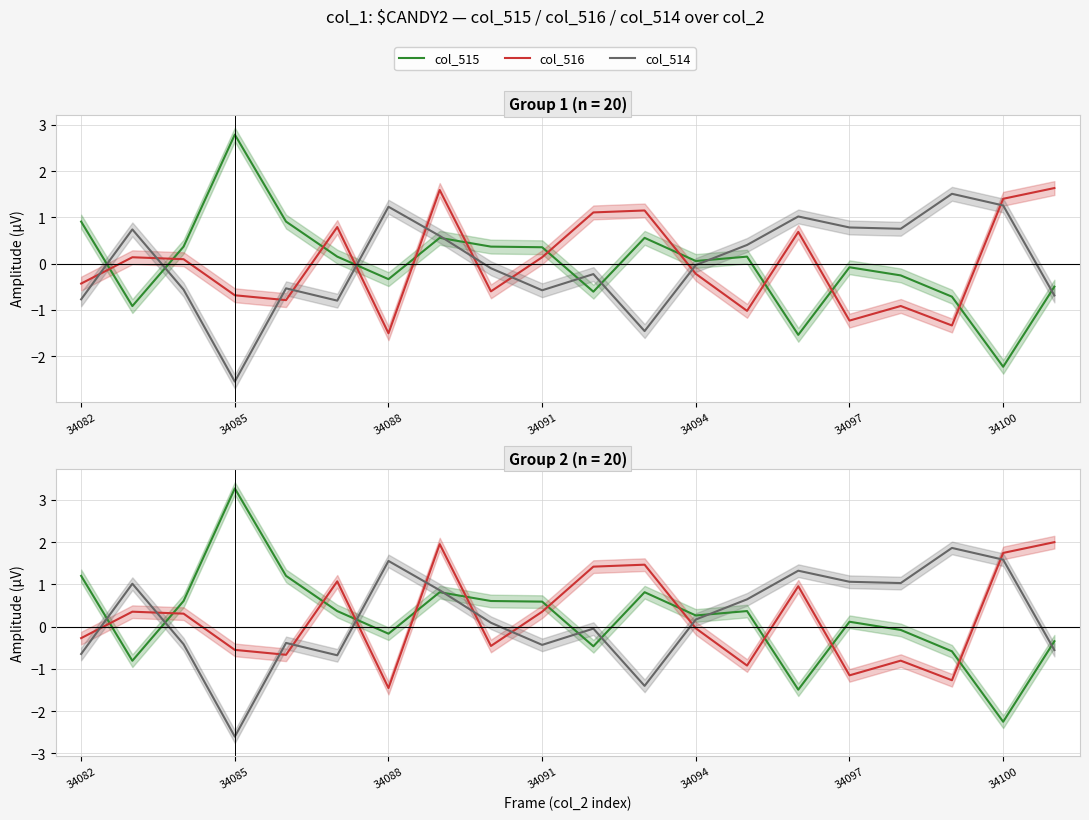

Where is col_515 nearest to the value 0?

16